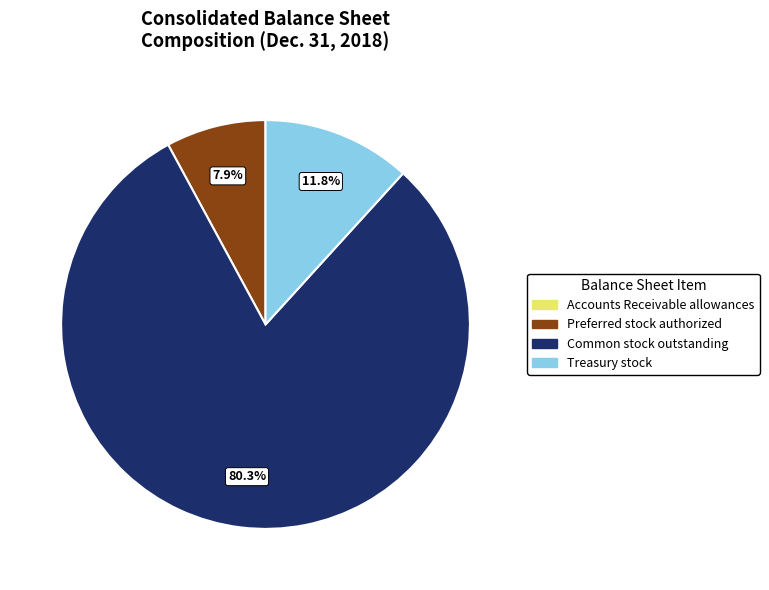

True or false: Common stock outstanding accounts for 92% of the total.

False